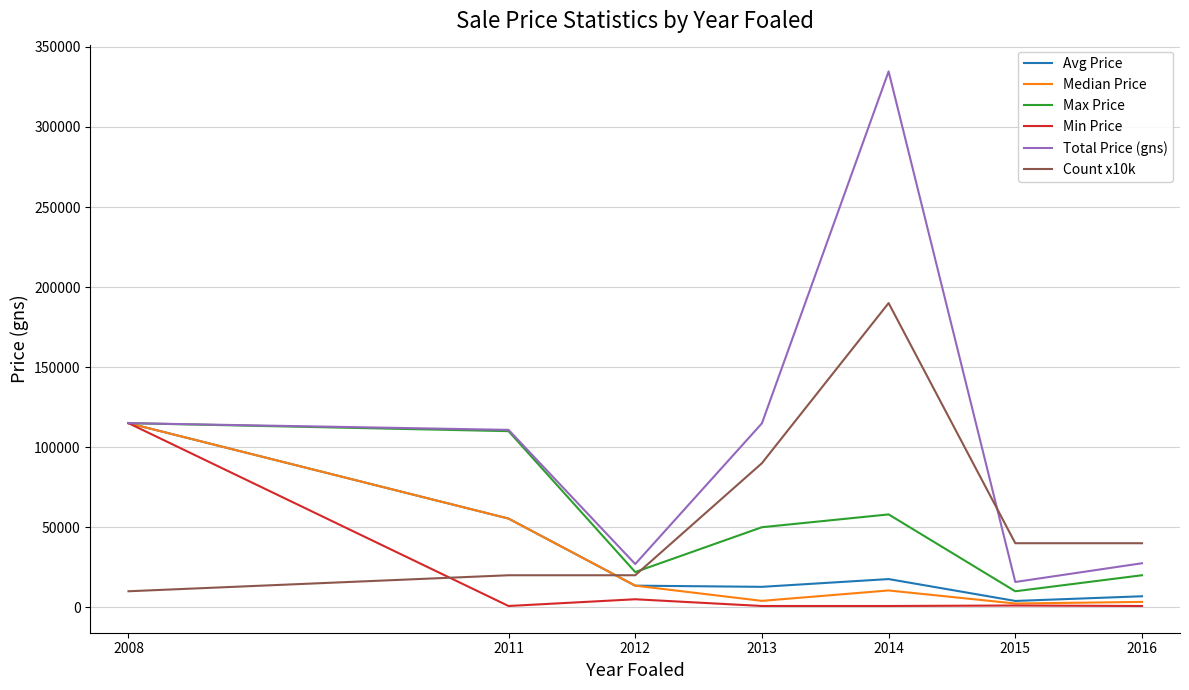

True or false: Median Price has a value of 3350.0 at 2016.

True